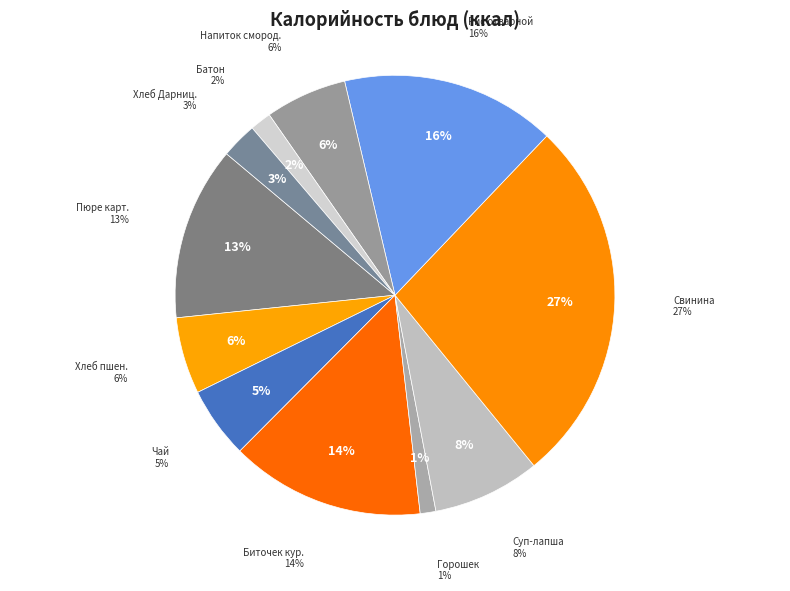

Count the number of slices in the pie.

11